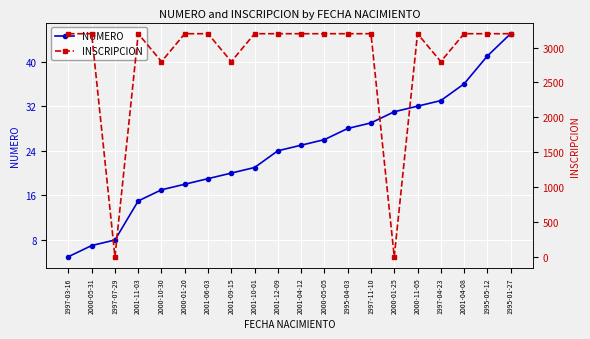

Reading left to right, what are all the values shown in this chart?

NUMERO: 5	7	8	15	17	18	19	20	21	24	25	26	28	29	31	32	33	36	41	45
INSCRIPCION: 3200	3200	0	3200	2800	3200	3200	2800	3200	3200	3200	3200	3200	3200	0	3200	2800	3200	3200	3200